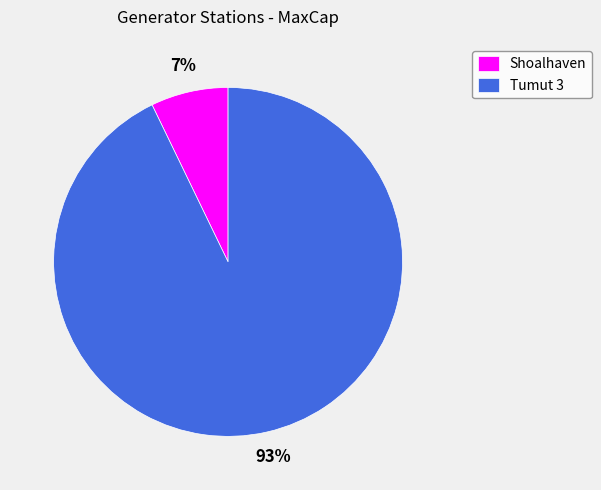

Which has a higher value, Tumut 3 or Shoalhaven?

Tumut 3